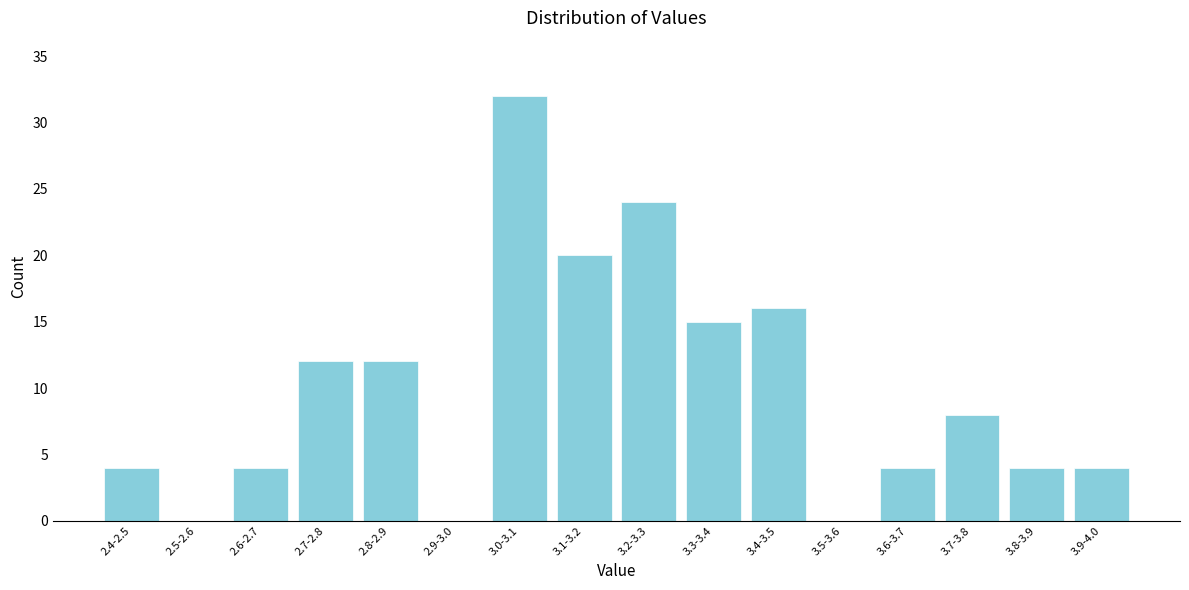

Reading left to right, list all the values displayed in this chart.

2.4-2.5=4	2.5-2.6=0	2.6-2.7=4	2.7-2.8=12	2.8-2.9=12	2.9-3.0=0	3.0-3.1=32	3.1-3.2=20	3.2-3.3=24	3.3-3.4=15	3.4-3.5=16	3.5-3.6=0	3.6-3.7=4	3.7-3.8=8	3.8-3.9=4	3.9-4.0=4